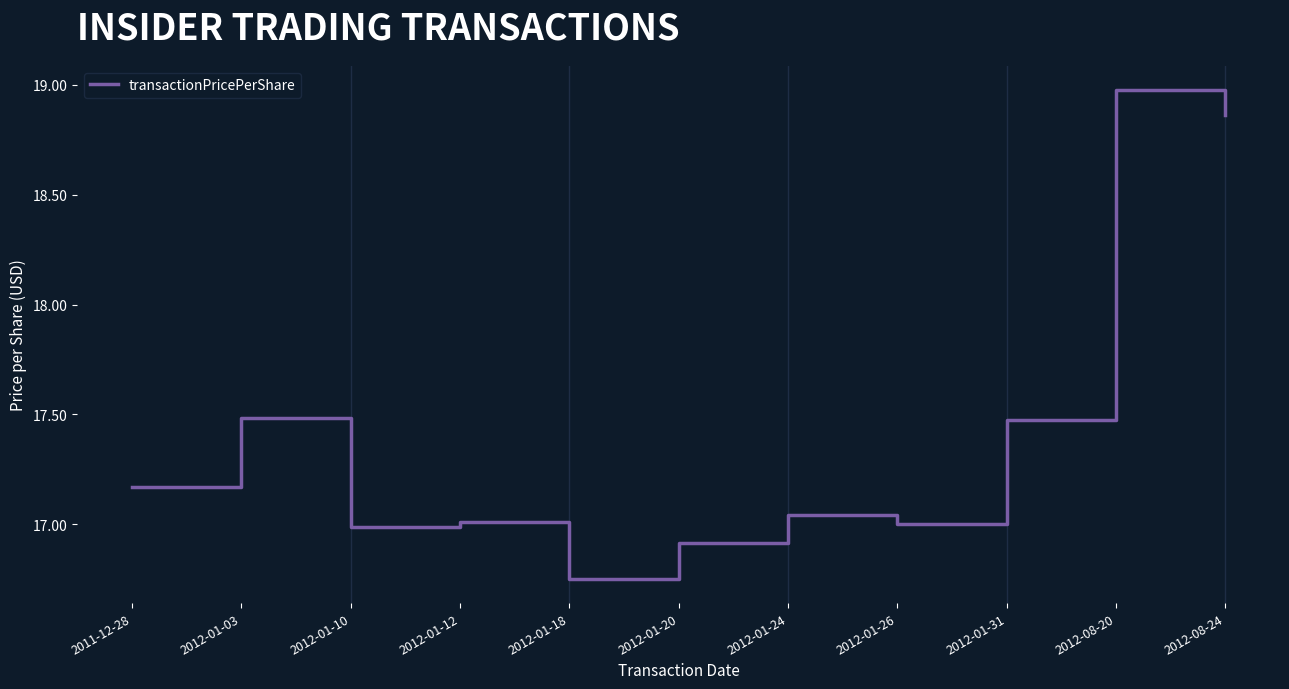

What position from the left is 2012-08-20?

10